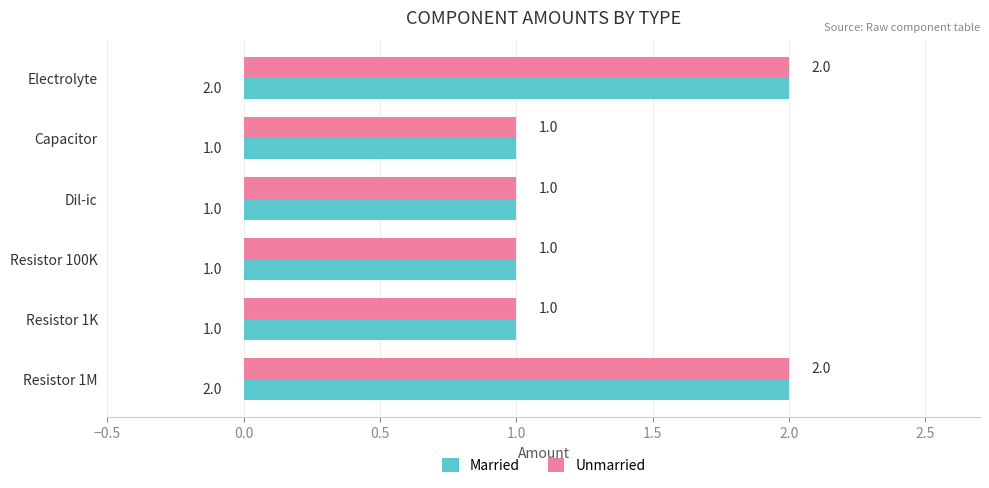

What is the sum of the Married values at Resistor 1M and Capacitor?

3